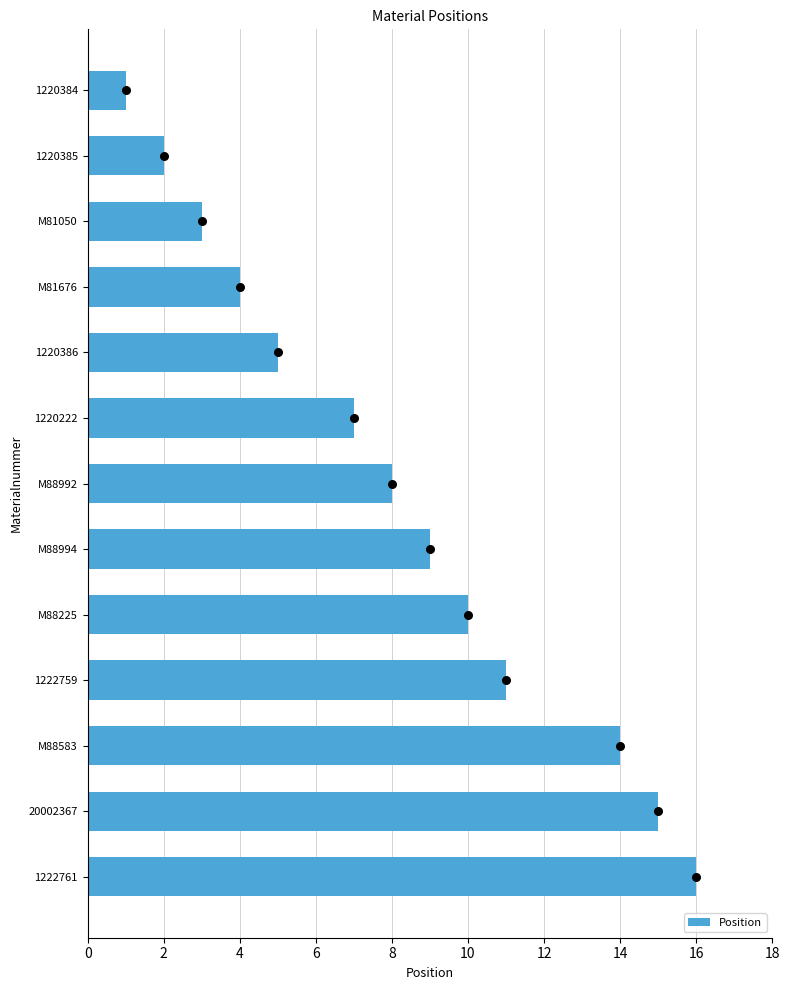

At which label does Position reach its minimum?

1220384